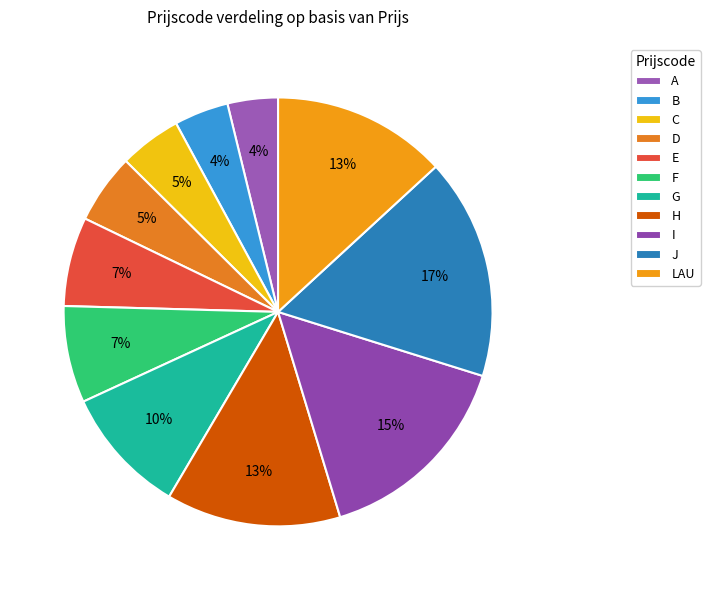

Does any single category account for the majority?

No